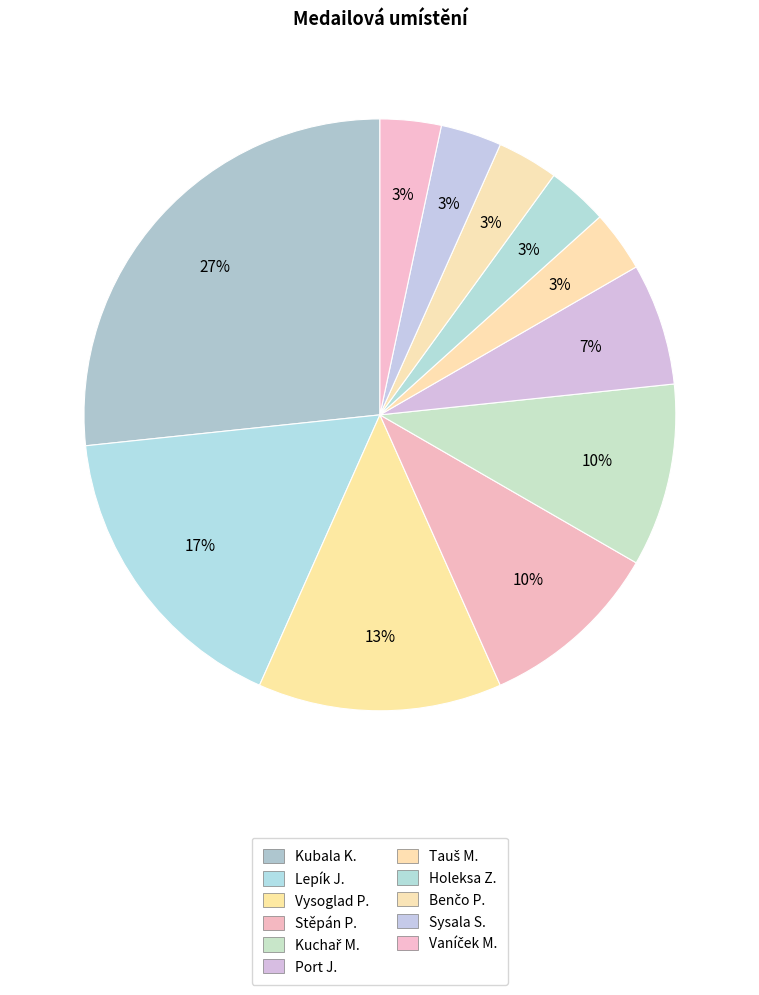

Which slice is the largest?

Kubala K.